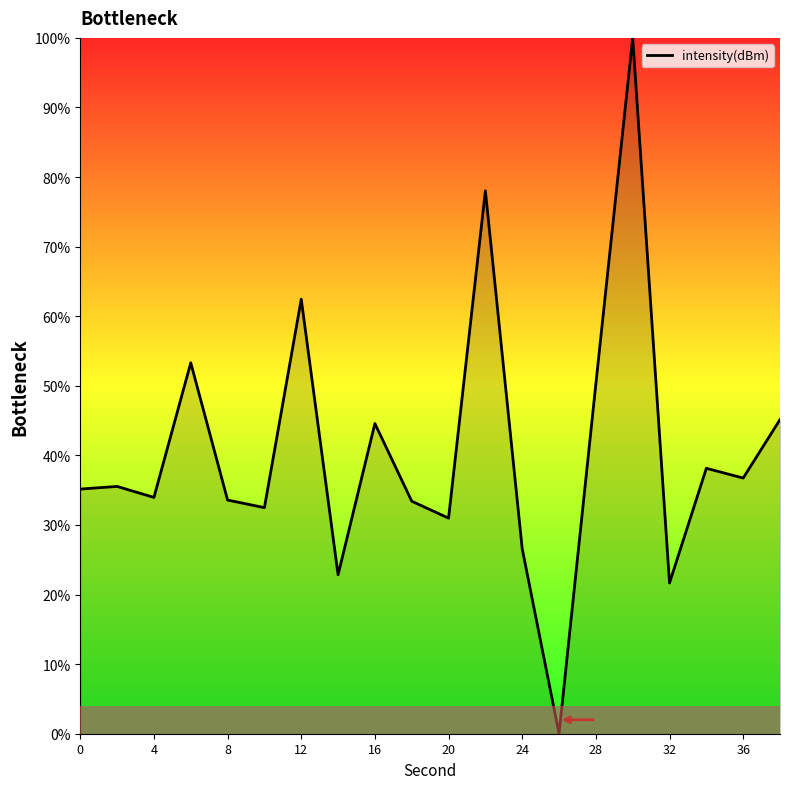

How many lines are shown in the chart?

1